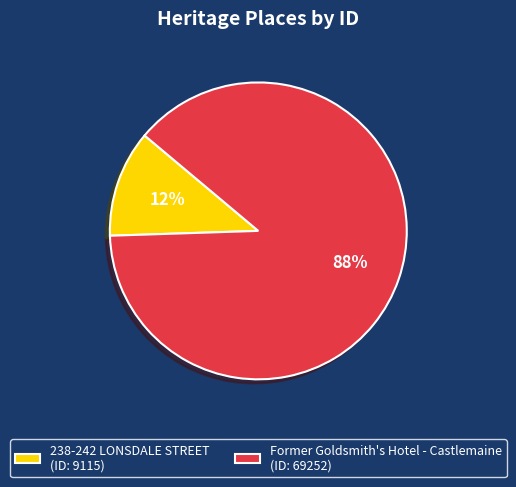

To the nearest percent, what is the combined percentage of 238-242 LONSDALE STREET (ID: 9115) and Former Goldsmith's Hotel - Castlemaine (ID: 69252)?

100%